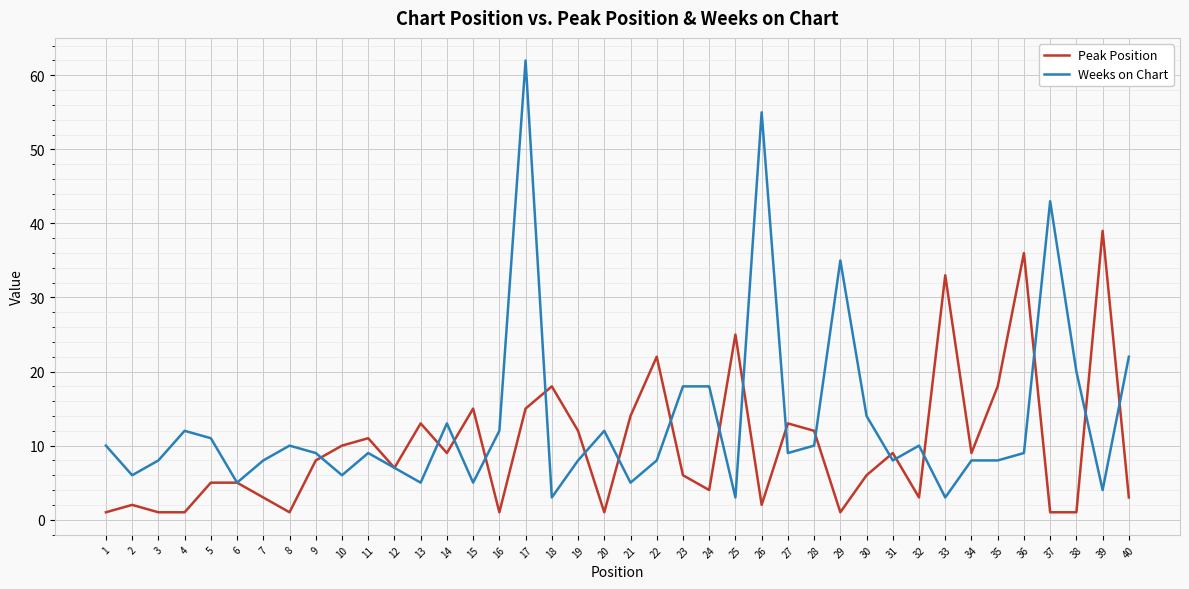

Count the number of data series in this chart.

2